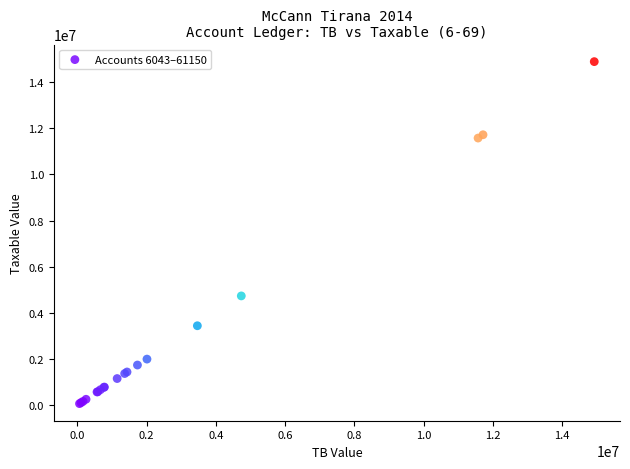

What Y value in the scatter plot is closest to 7474836?

4731146.9